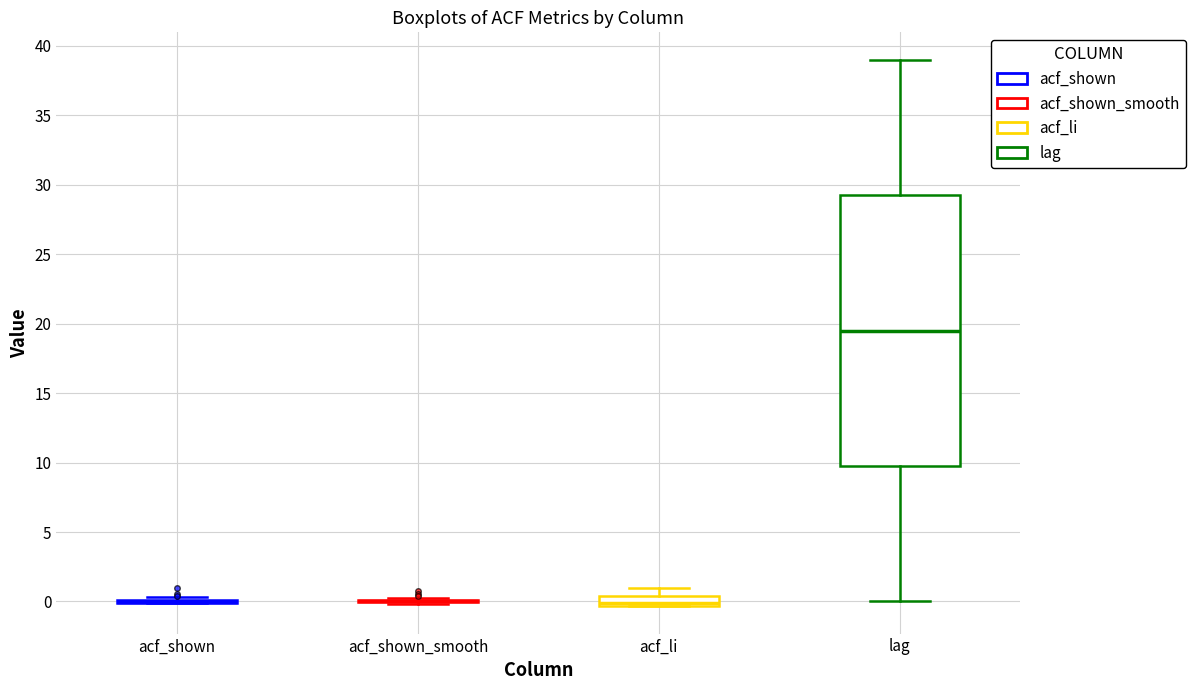

Which box is the tallest, from its lower edge to its upper edge?

lag